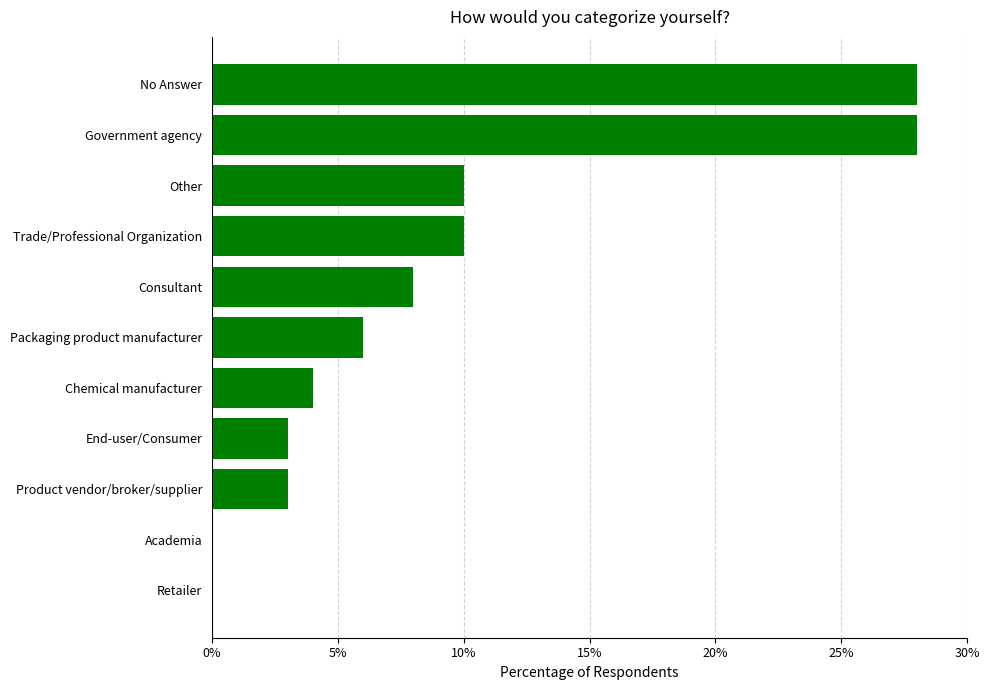

What is the difference between the second highest and second lowest values?

0.3